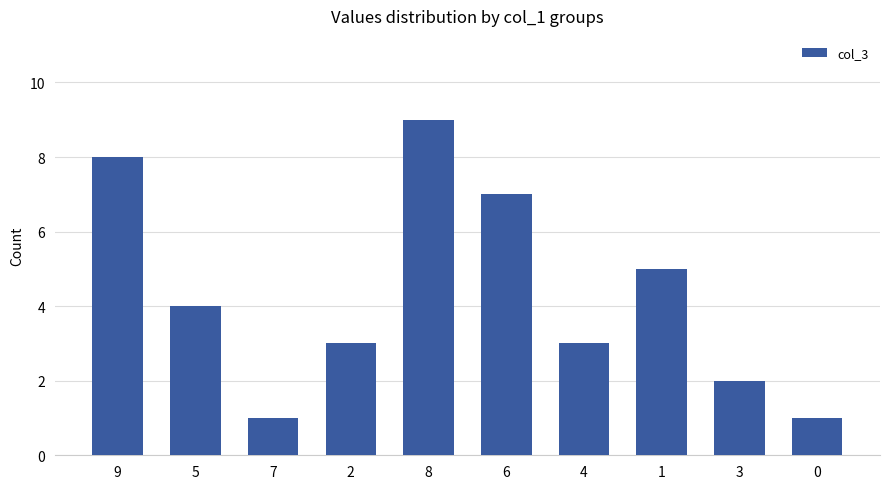

Reading left to right, transcribe all the data shown in this chart.

9=8	5=4	7=1	2=3	8=9	6=7	4=3	1=5	3=2	0=1